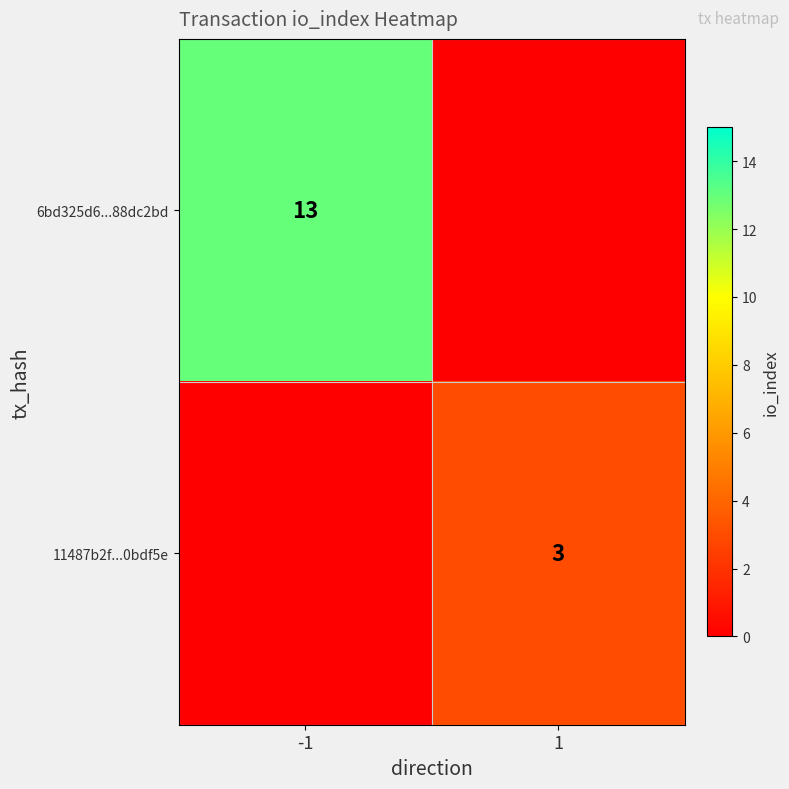

Which category has the highest value across all series?

-1